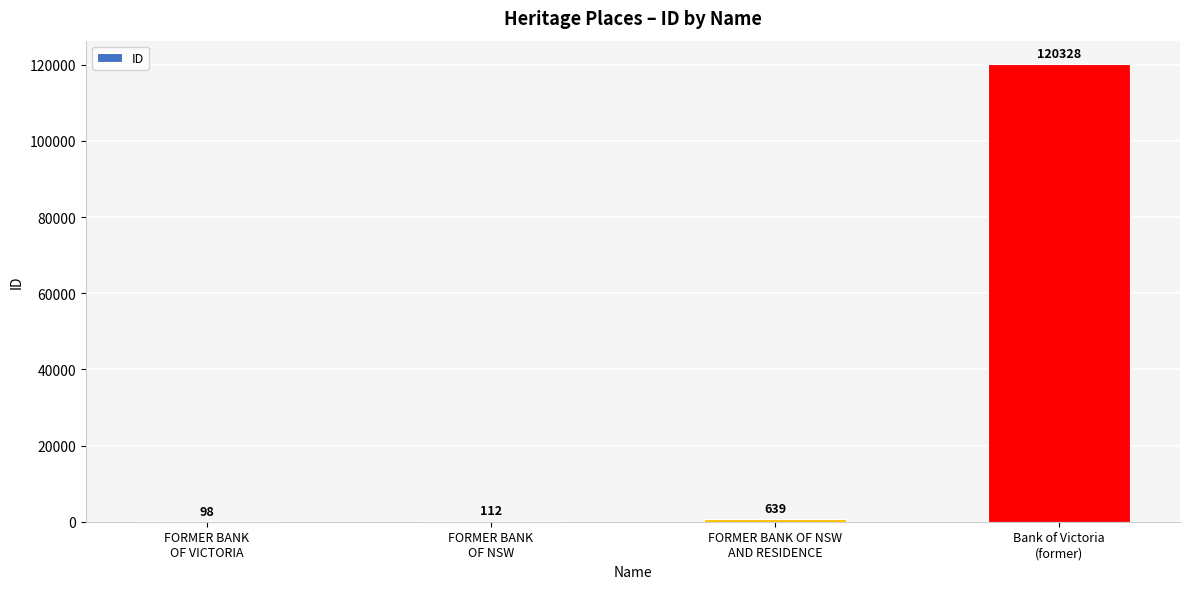

Are the bars grouped side by side (vs. stacked)?

No